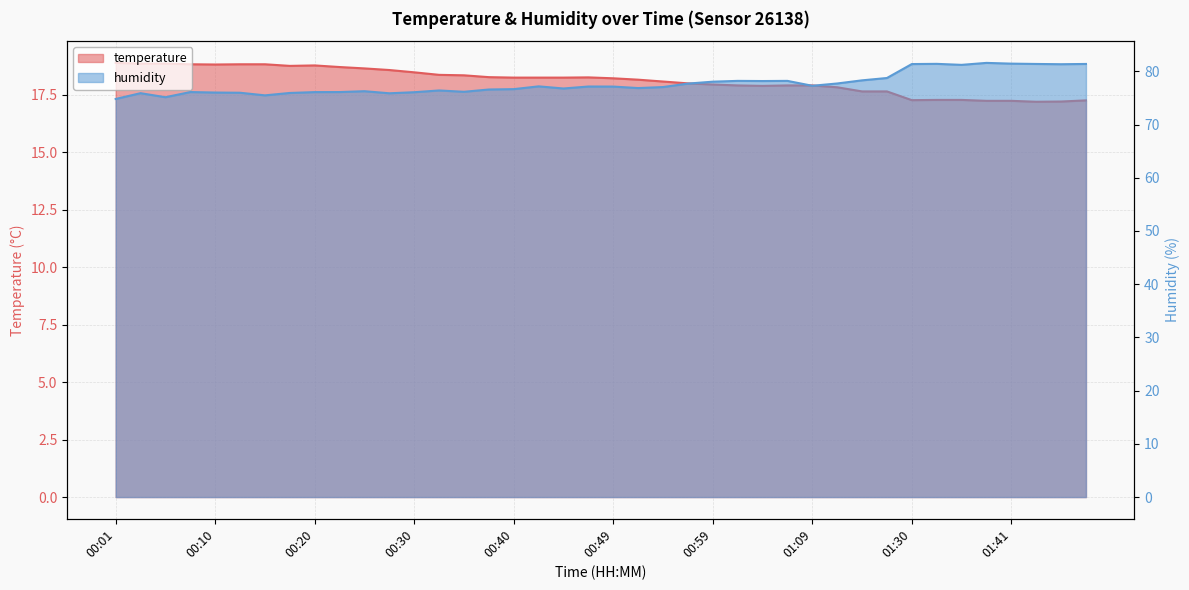

The temperature series shows 18.4 at 00:32. True or false?

True